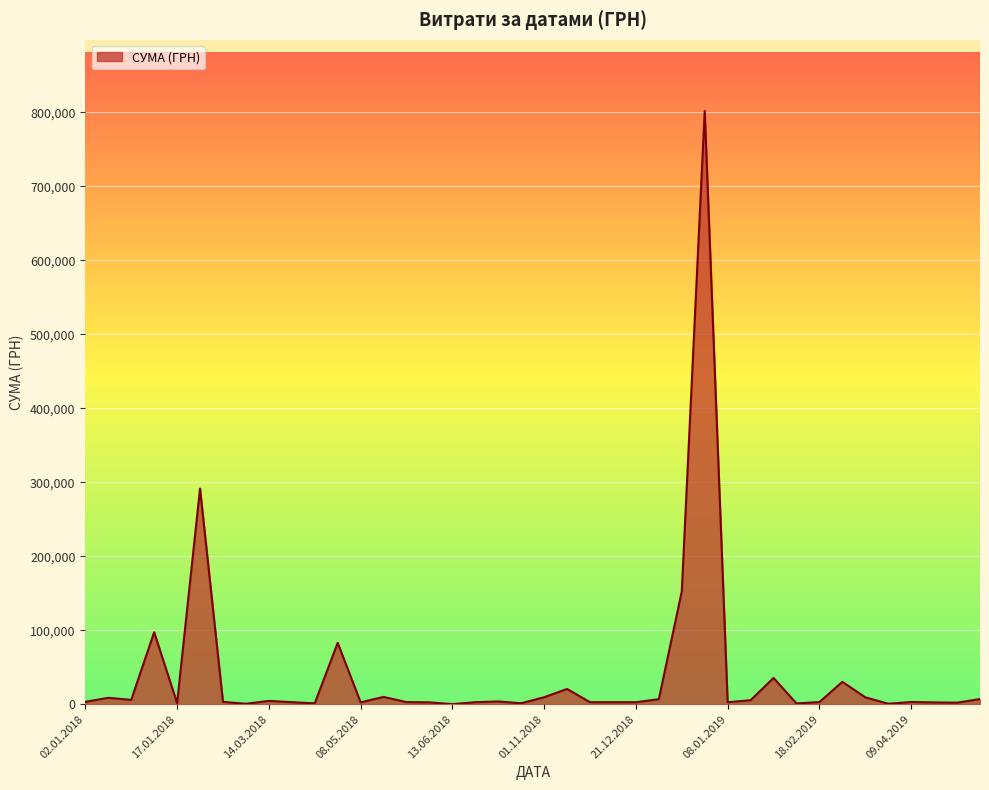

What is the greatest value displayed?

801818.3